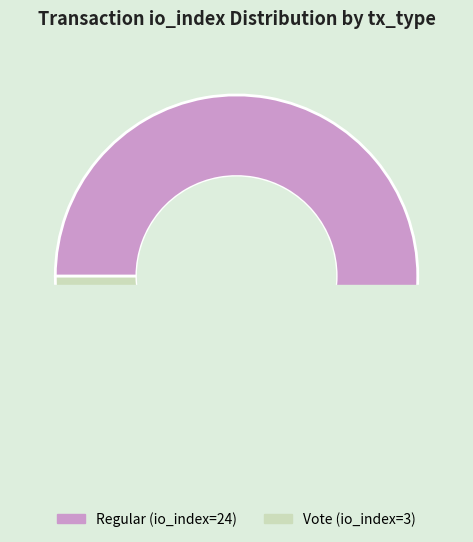

To the nearest percent, what is the combined percentage of Vote (io_index=3) and Regular (io_index=24)?

100%